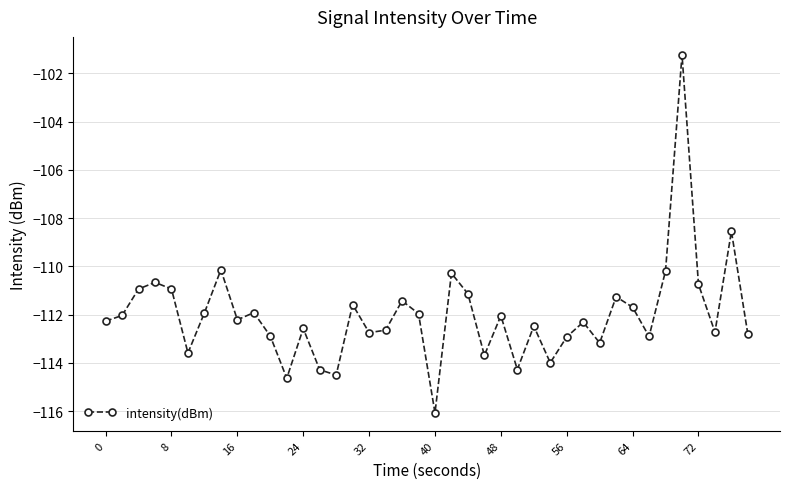

How many interior local peaks (higher than both neighbors) does the data have?

13